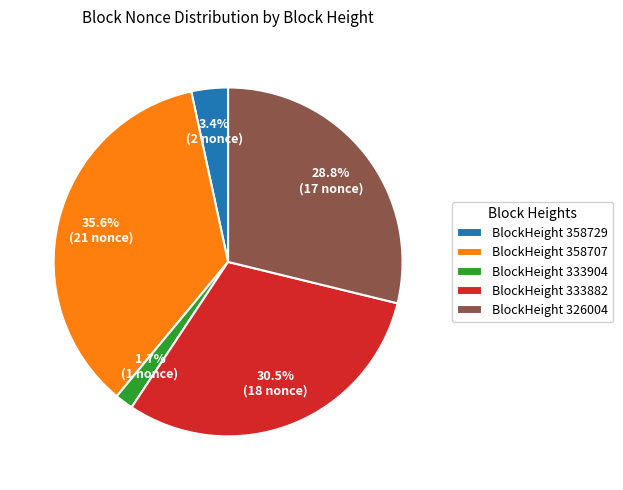

Rank the categories by value from highest to lowest.

BlockHeight 358707, BlockHeight 333882, BlockHeight 326004, BlockHeight 358729, BlockHeight 333904